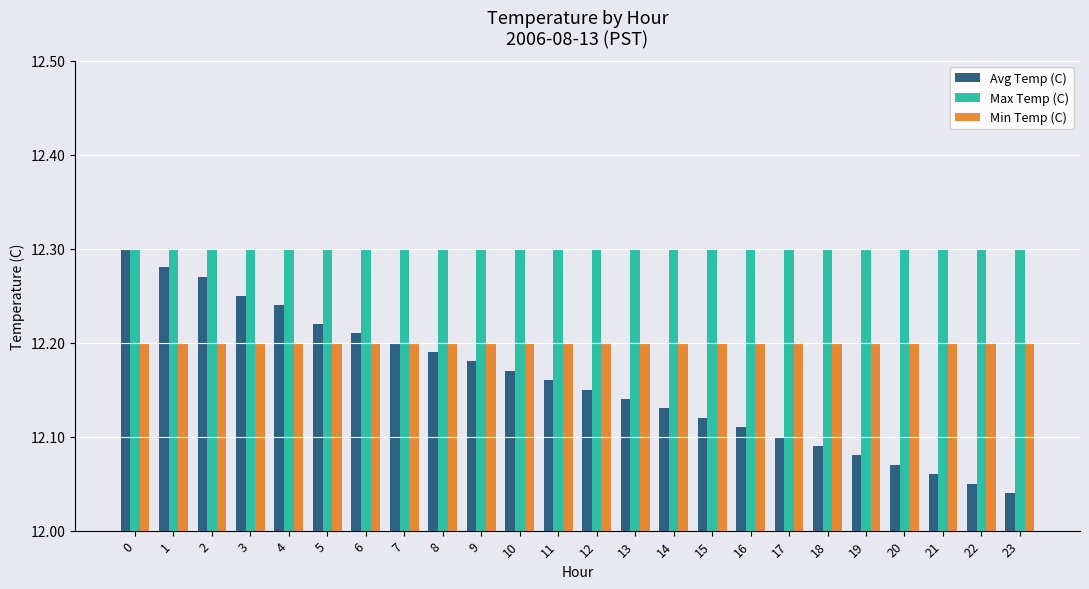

Is the value of Avg Temp (C) at 4 greater than the value of Max Temp (C) at 13?

No